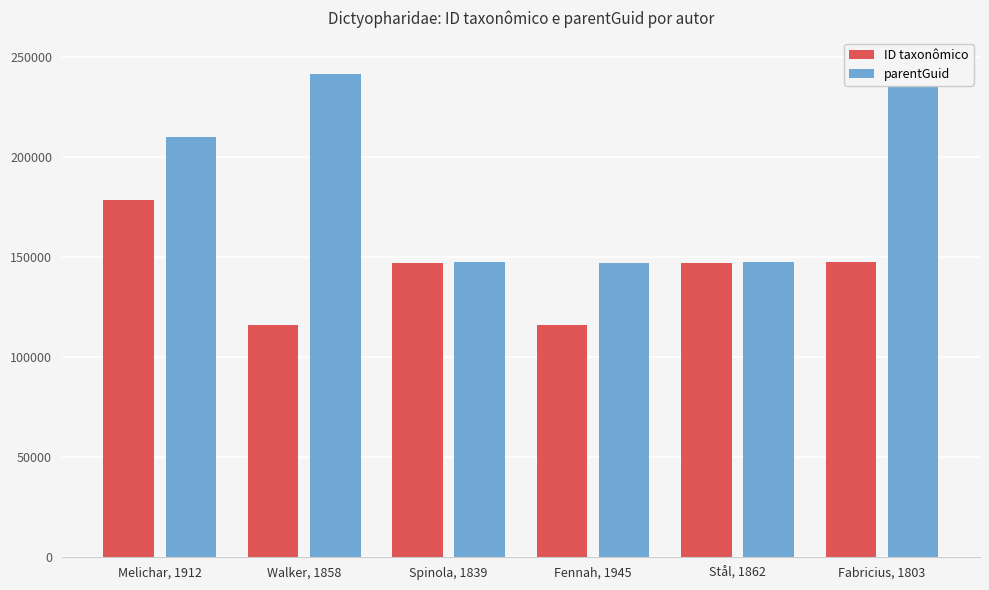

What is the total value across all series at Fennah, 1945?

263253